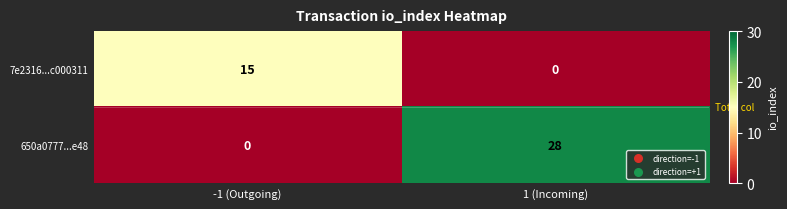

Which series changed the most between -1 (Outgoing) and 1 (Incoming)?

650a0777...e48